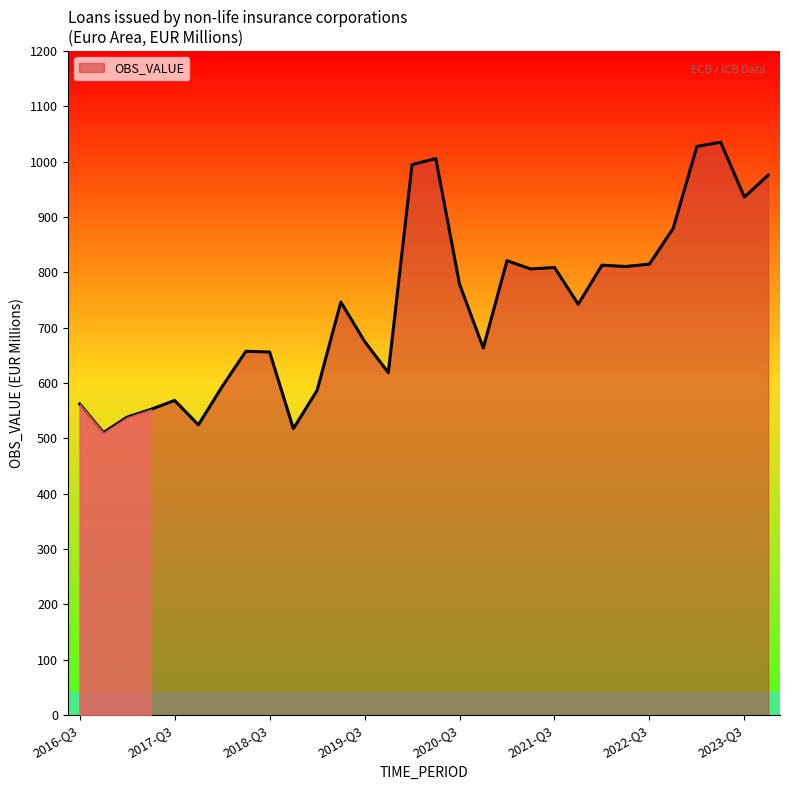

What is the difference between the maximum and minimum values?

524.6